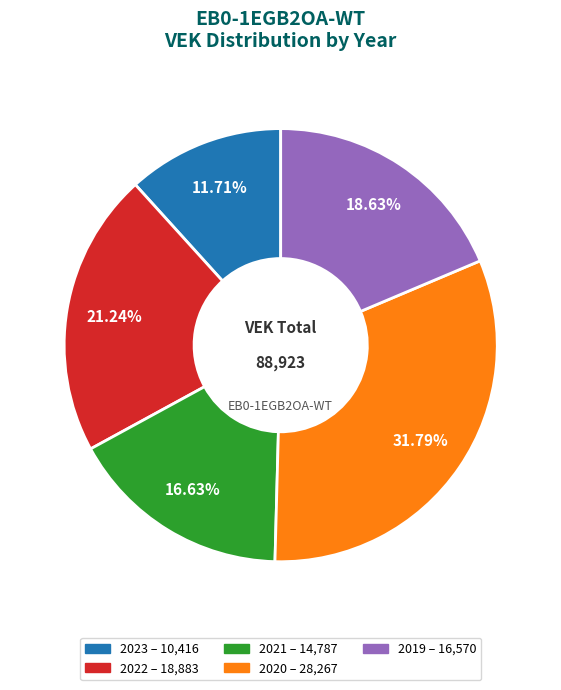

Is there any slice that represents more than half of the pie?

No